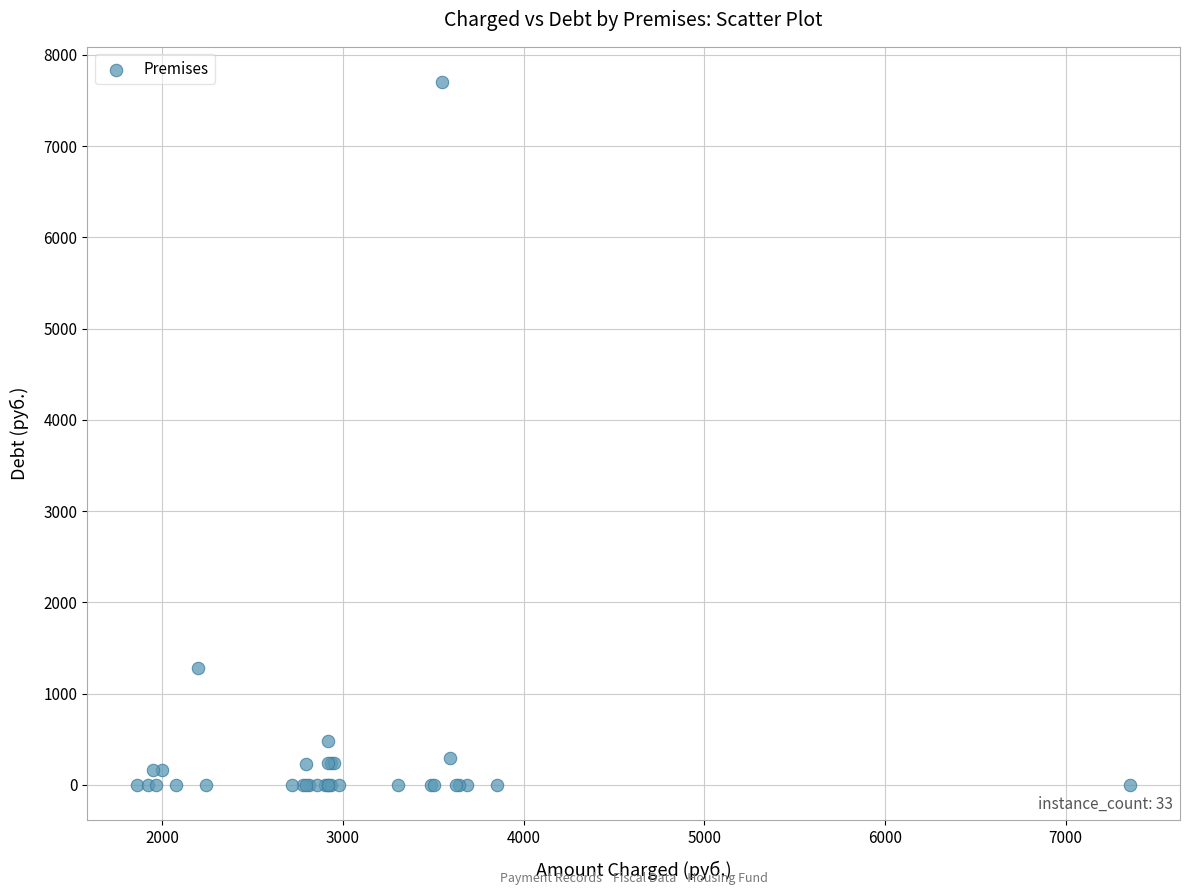

What Y value in the scatter plot is closest to 3852?

1279.0